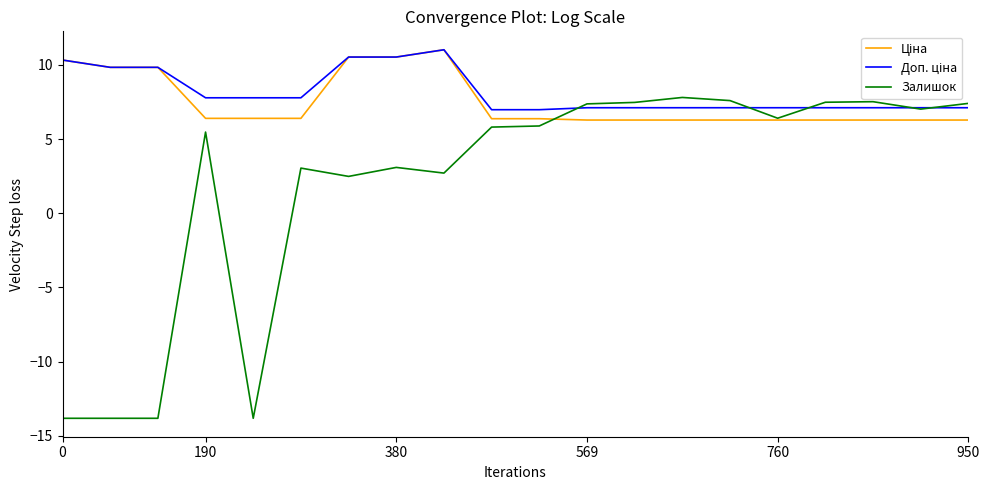

Which series has the largest range (max minus min)?

Залишок